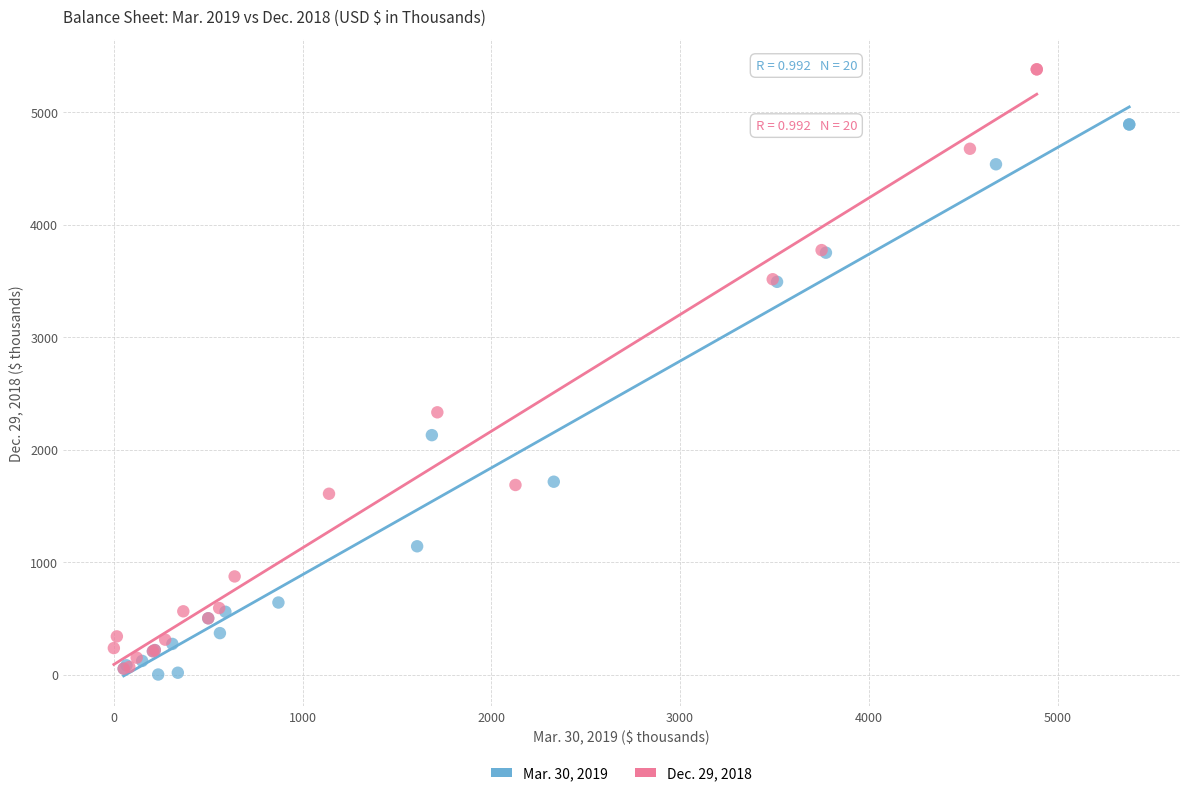

Which series reaches the maximum Y coordinate?

Dec. 29, 2018